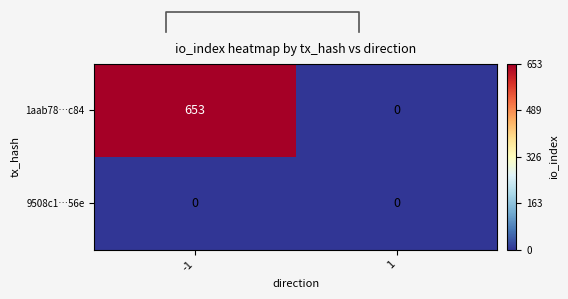

Reading left to right, list all the values displayed in this chart.

1aab78…c84: -1=653	1=0
9508c1…56e: -1=0	1=0